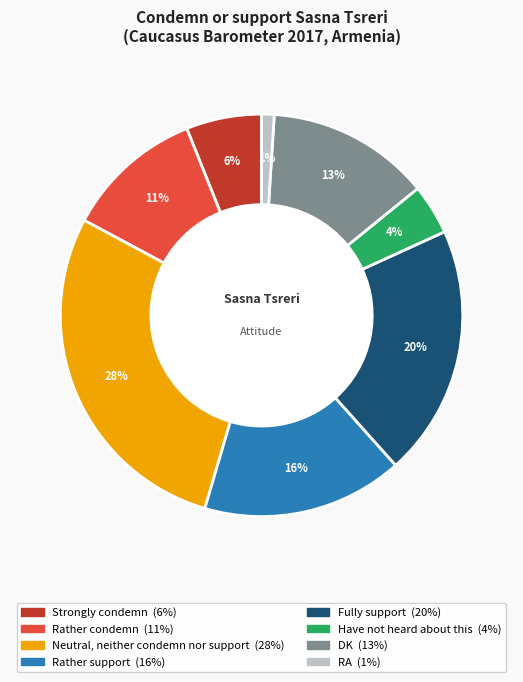

Count the number of slices in the pie.

8